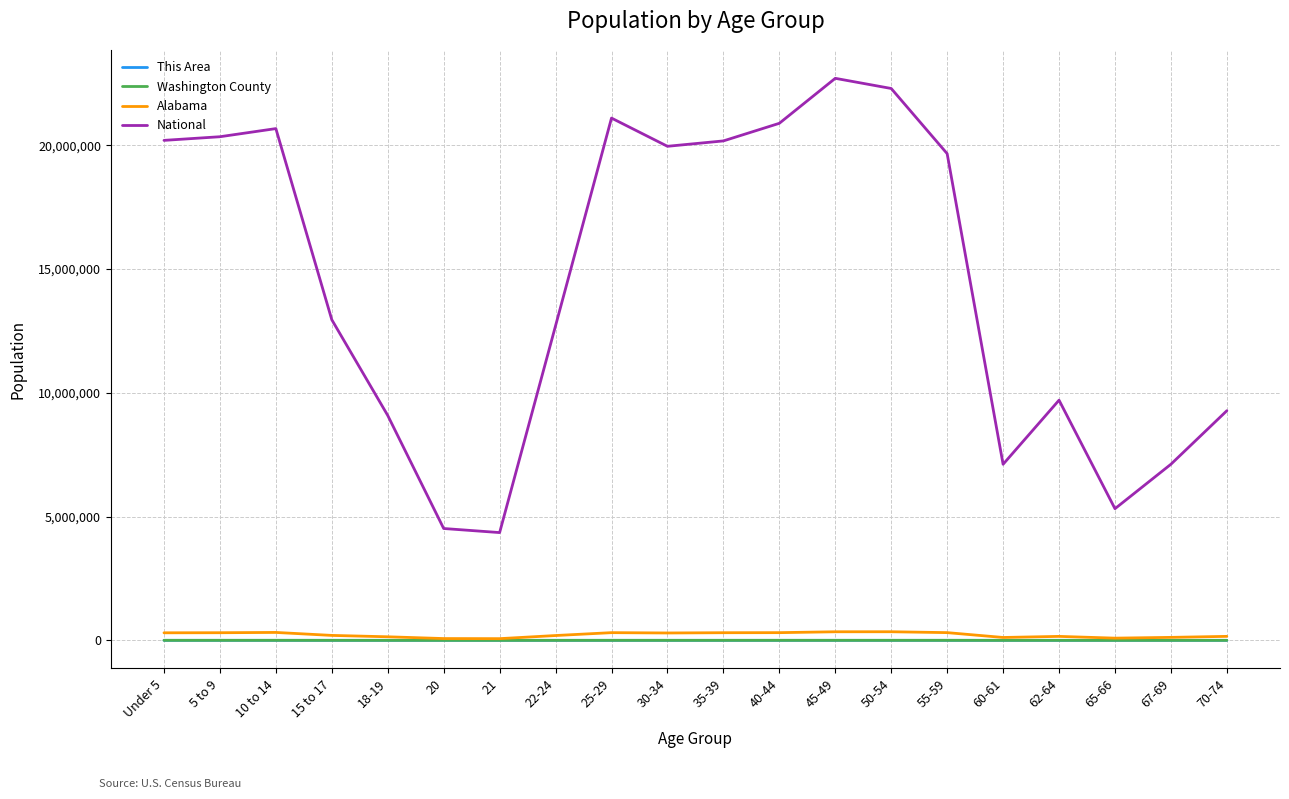

Which series has the largest total across all categories?

National